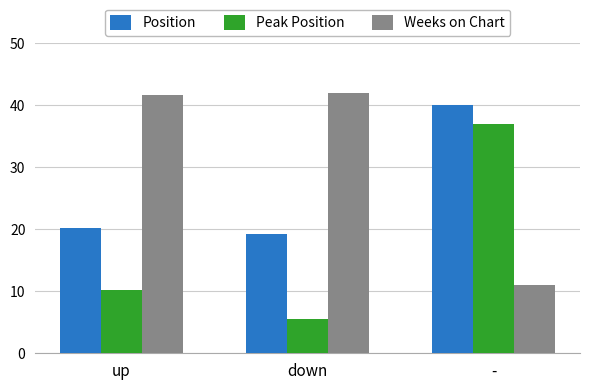

Does the chart contain stacked bars?

No